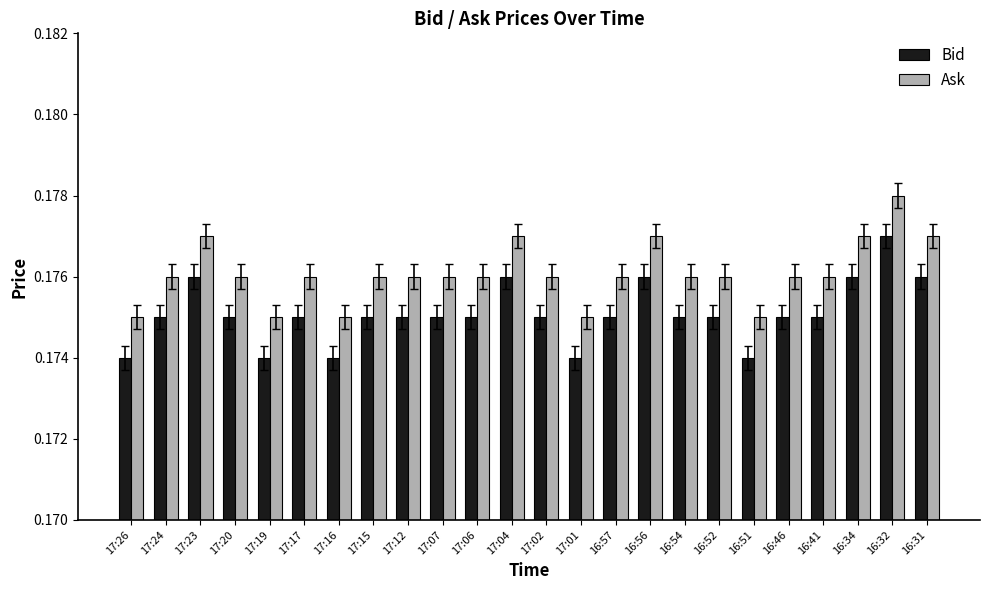

What is the sum of all Bid values?

4.2